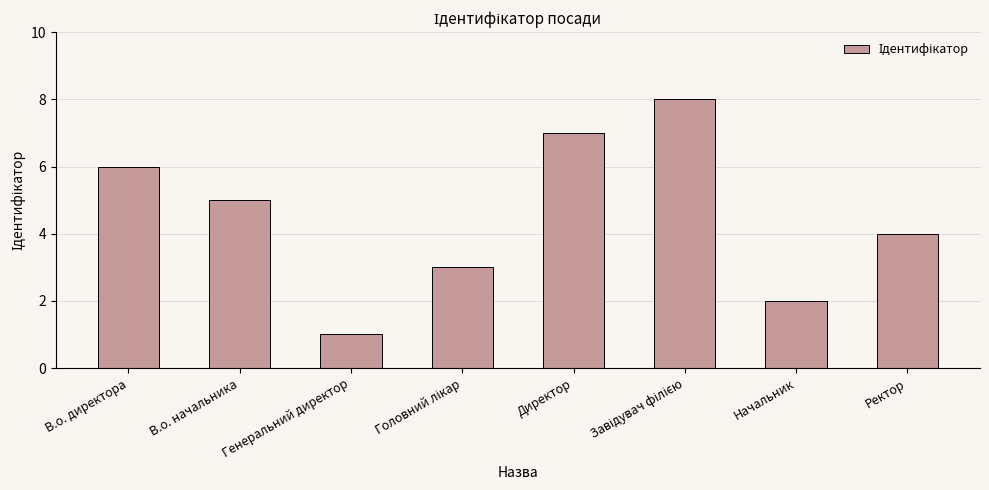

What is the greatest value displayed?

8